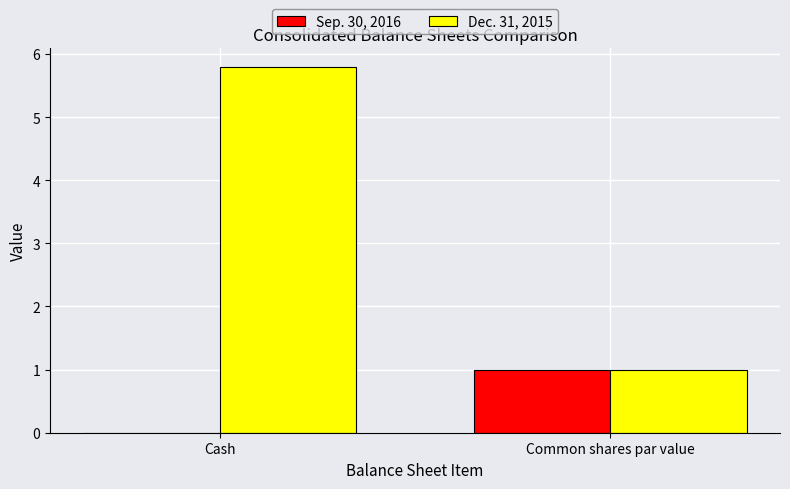

Which category has the highest value across all series?

Cash